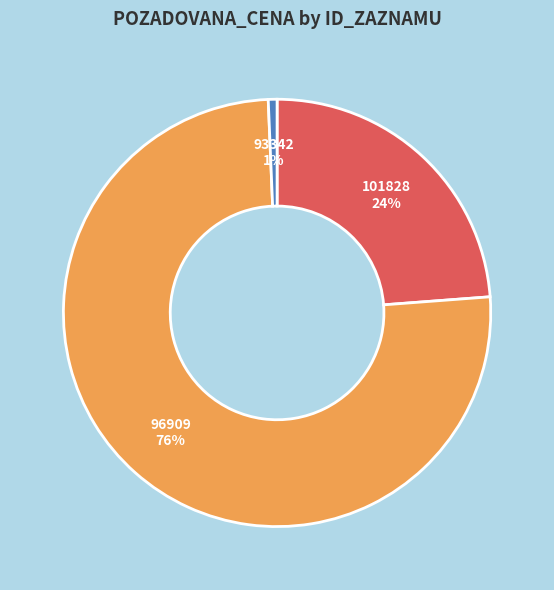

What percentage is the 93342 slice, to the nearest percent?

1%